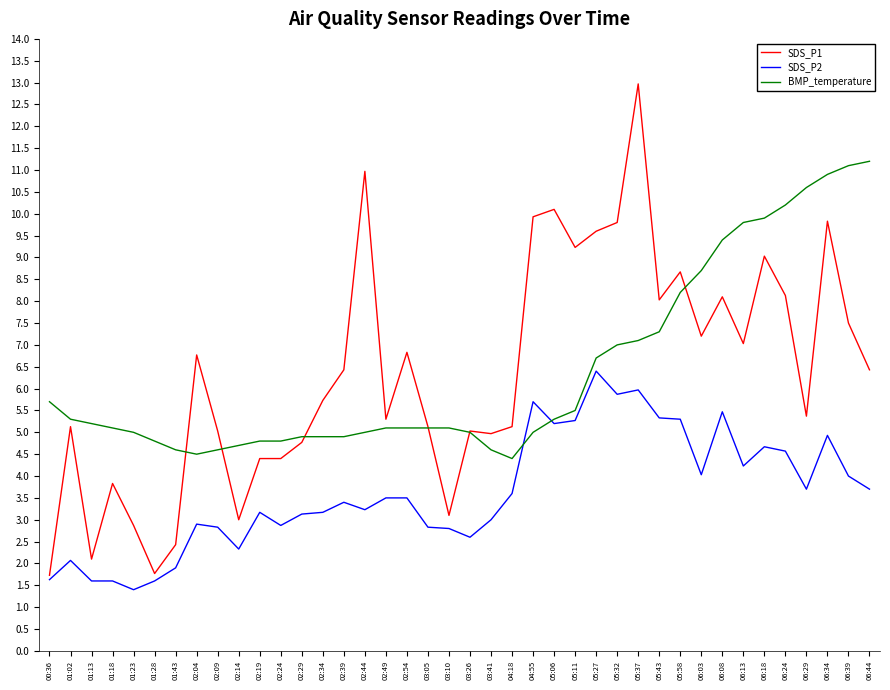

Where do SDS_P2 and BMP_temperature first cross each other?

04:18 and 04:55